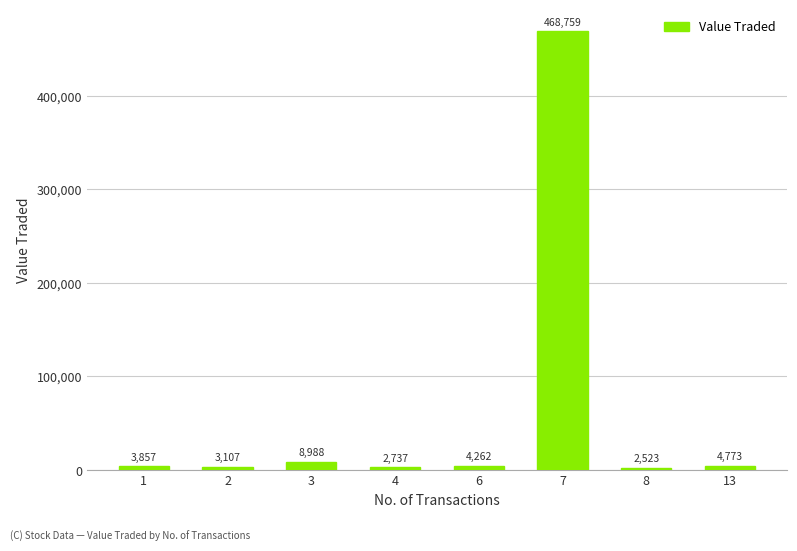

What is the sum of all values?

499006